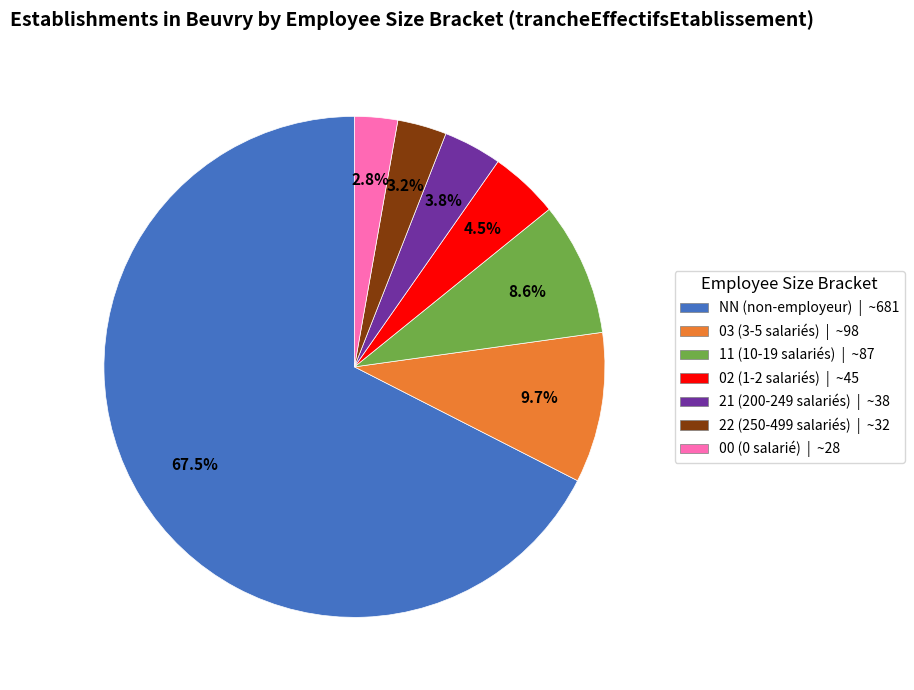

To the nearest percent, what is the combined percentage of 22 and 21?

7%